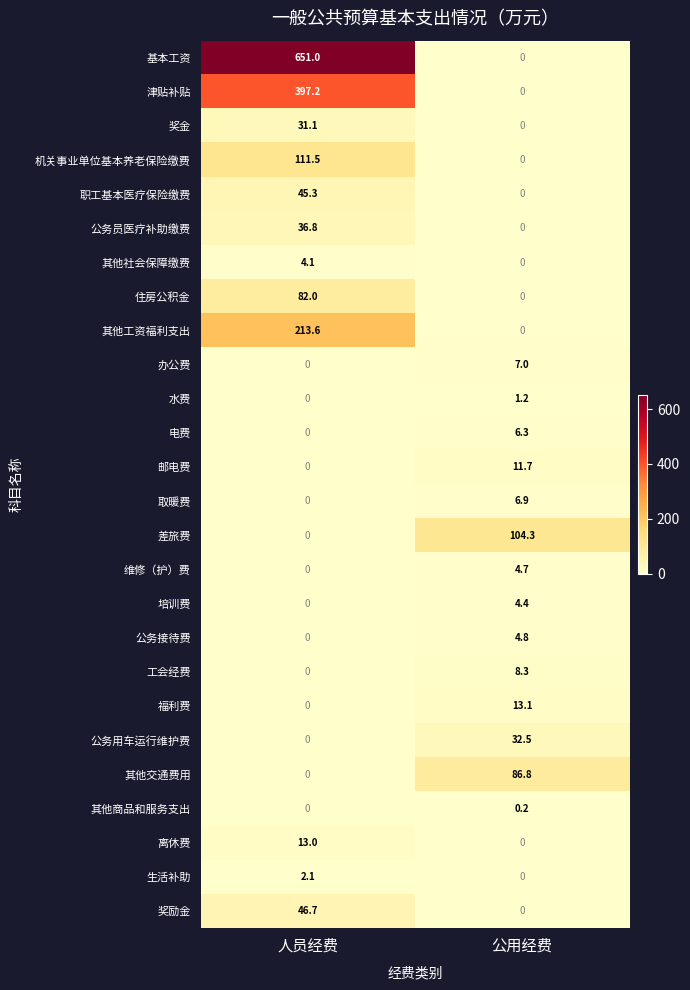

What is the difference between the maximum and minimum values in the 工会经费 series?

8.3